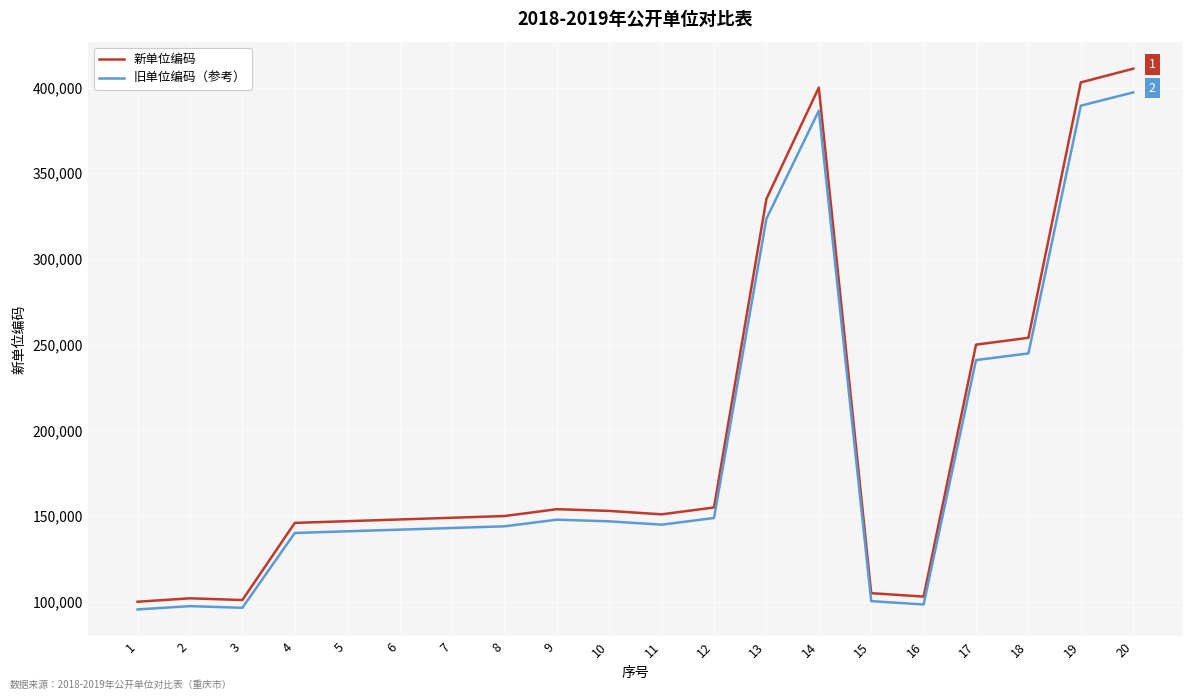

What is the difference between the maximum and minimum values in the 新单位编码 series?

311000.0